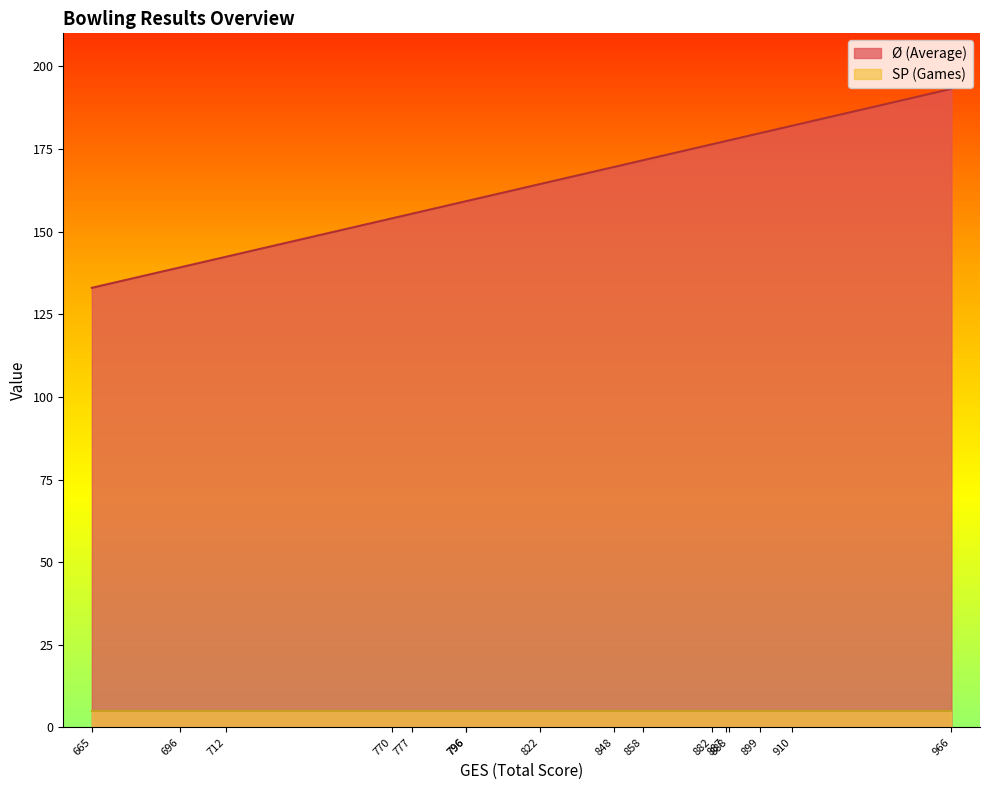

What is the spread (max minus min) of values at 966?

188.2